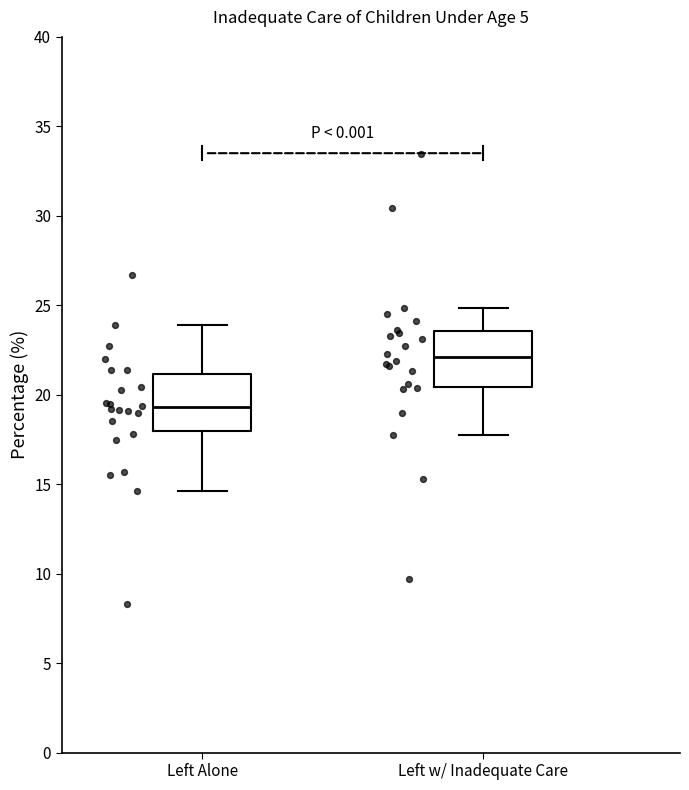

Which box's median line is the highest?

Left w/ Inadequate Care